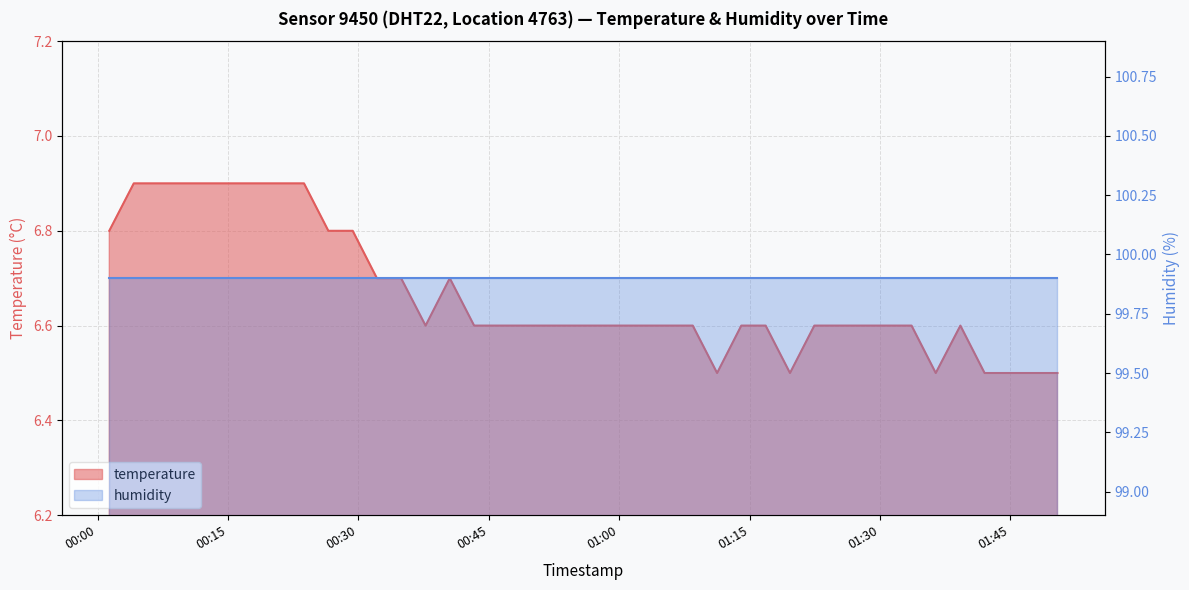

What is the ratio of the value at 2023-04-25T01:28:04 to the value at 2023-04-25T00:06:59?

1.0